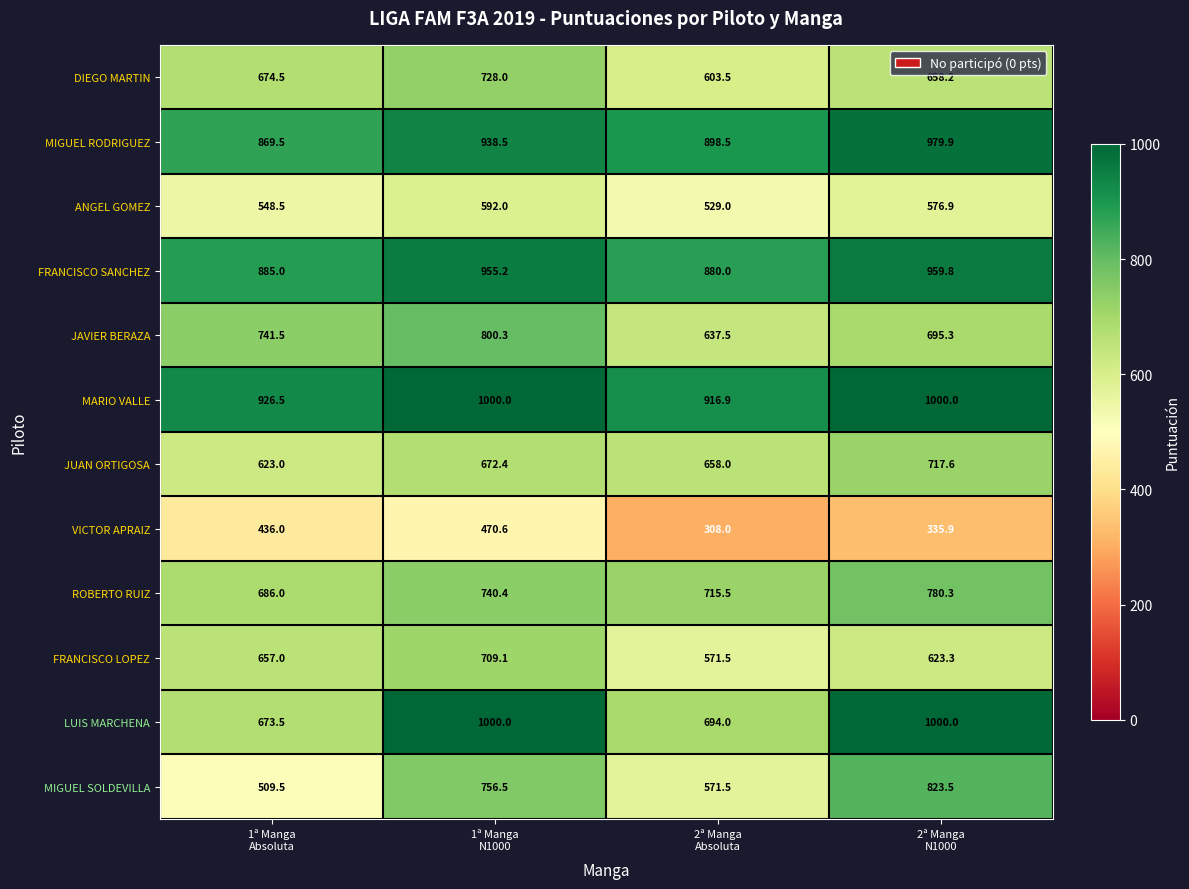

Which series has the largest total across all categories?

MARIO VALLE